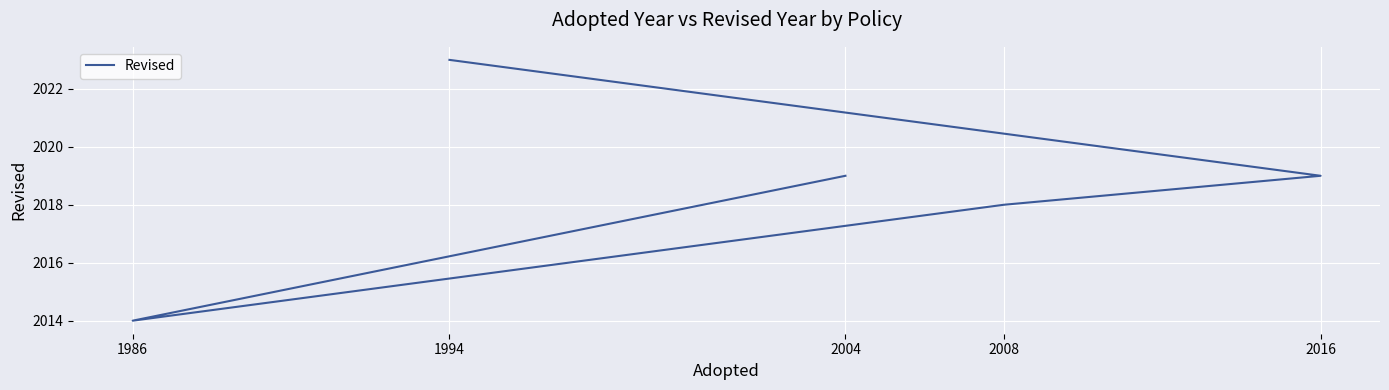

True or false: the data has more than 0 interior local peaks.

False